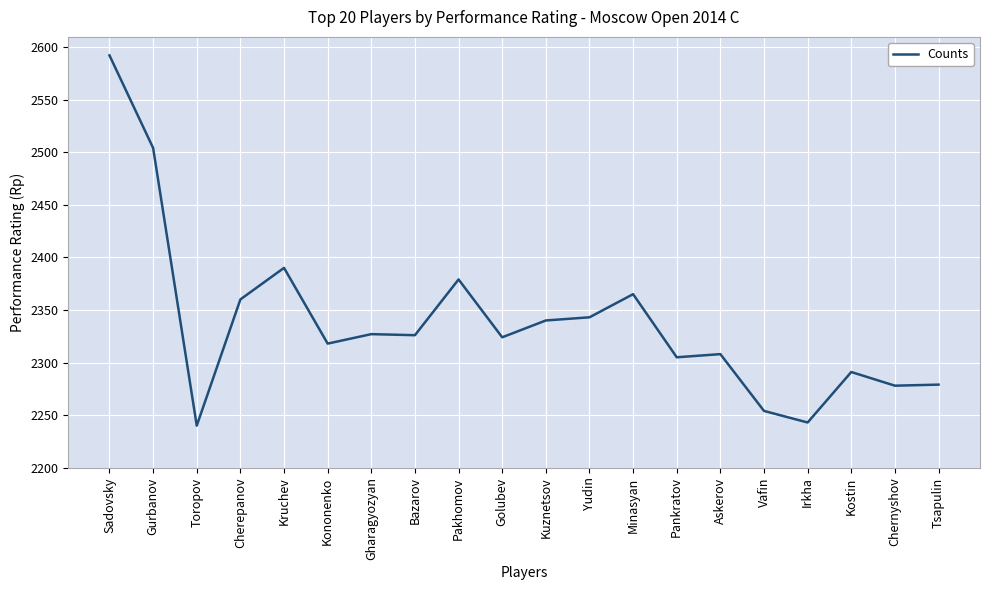

Is it true that the value at Chernyshov is 2278?

True